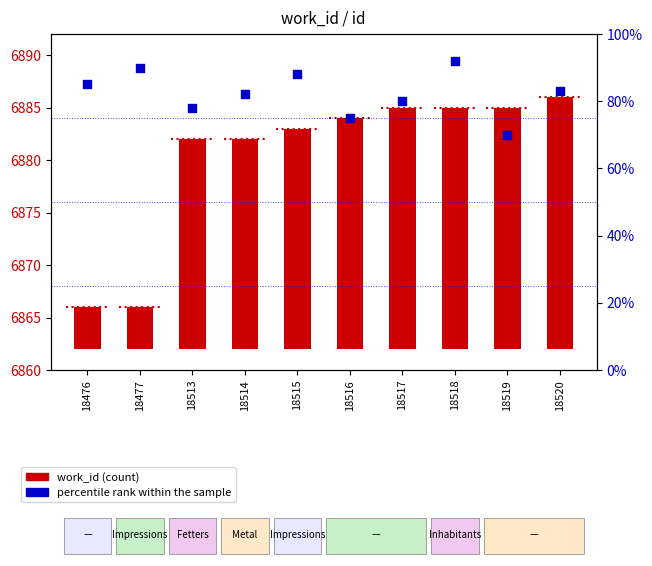

Which series has the largest Y range (max minus min)?

percentile rank within the sample